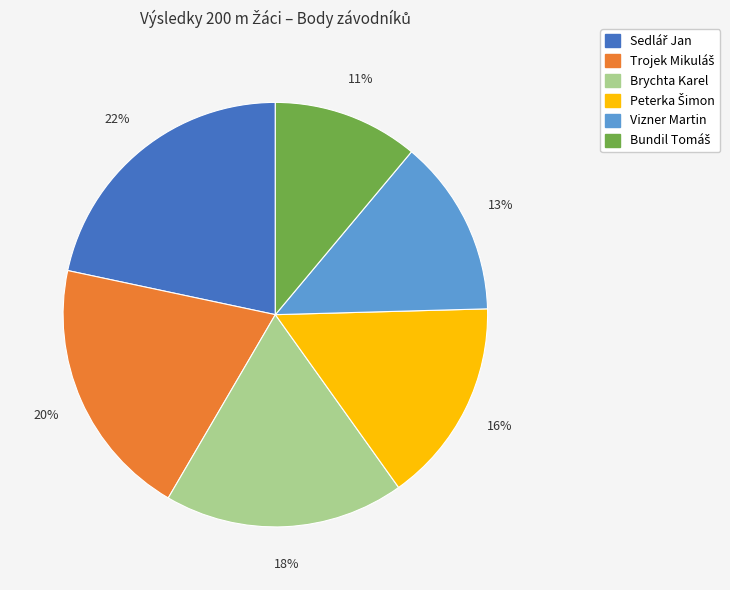

The Vizner Martin slice represents 21% of the pie. True or false?

False